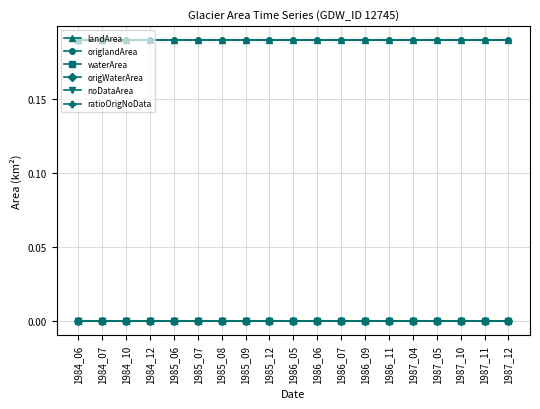

How many series are shown in this chart?

6